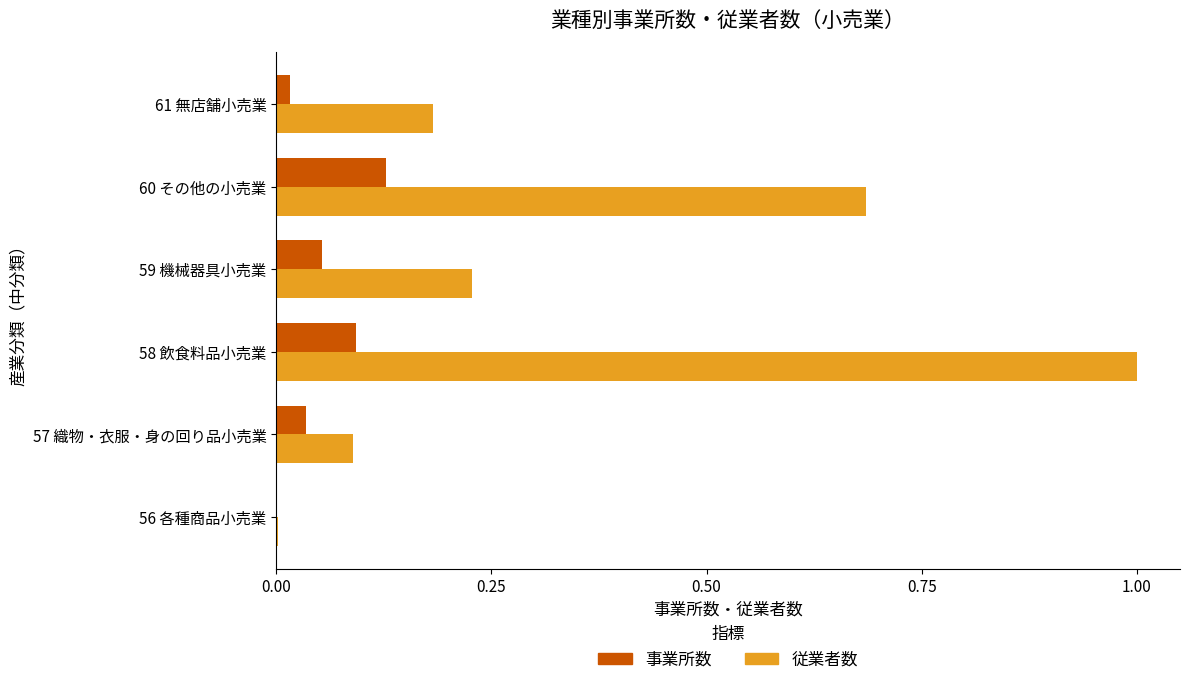

Which series has the widest spread of values?

従業者数